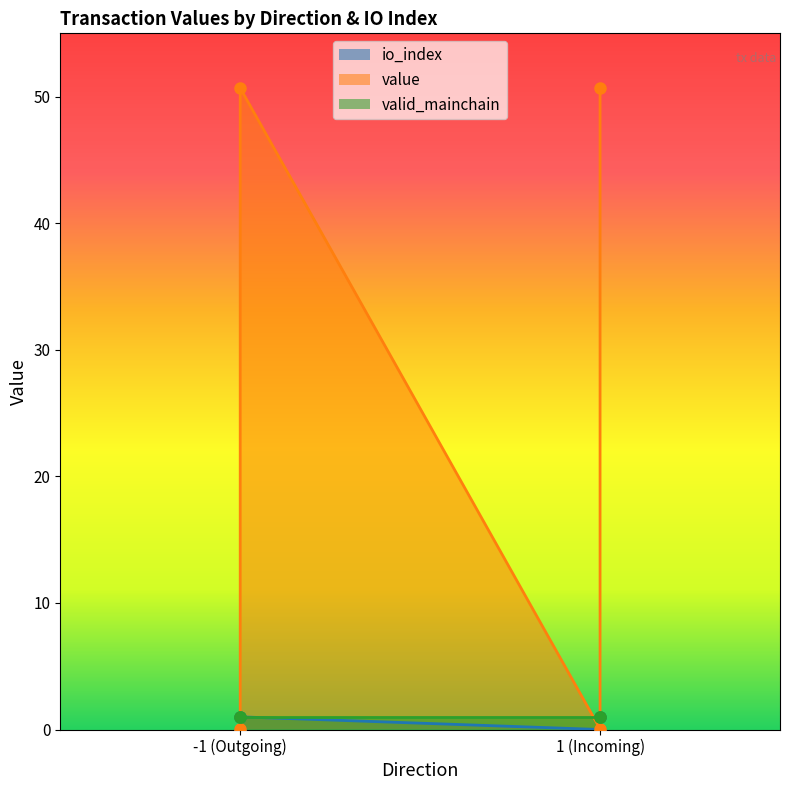

Which series changed the most between -1 (Outgoing) and 1 (Incoming)?

value